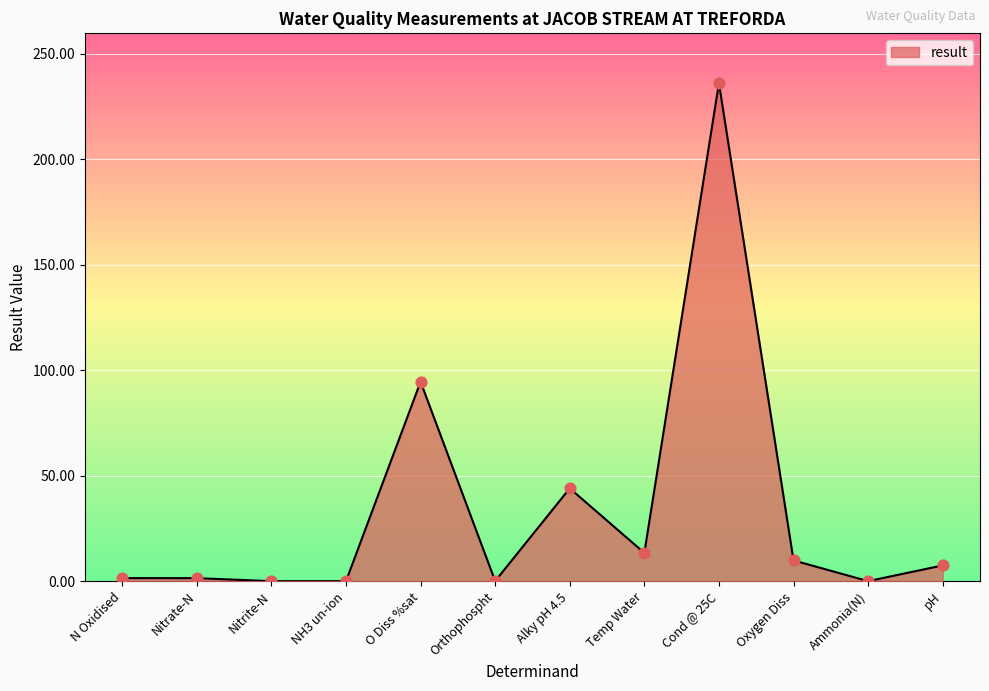

What is the change in value from Temp Water to pH?

-5.9